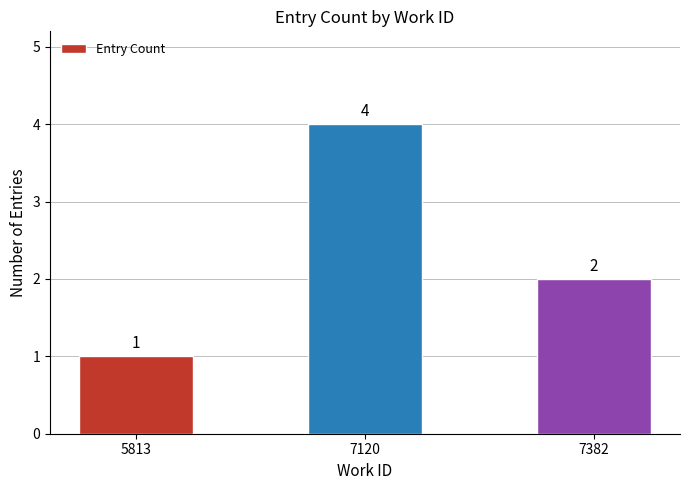

List the labels in order of value, smallest first.

5813, 7382, 7120